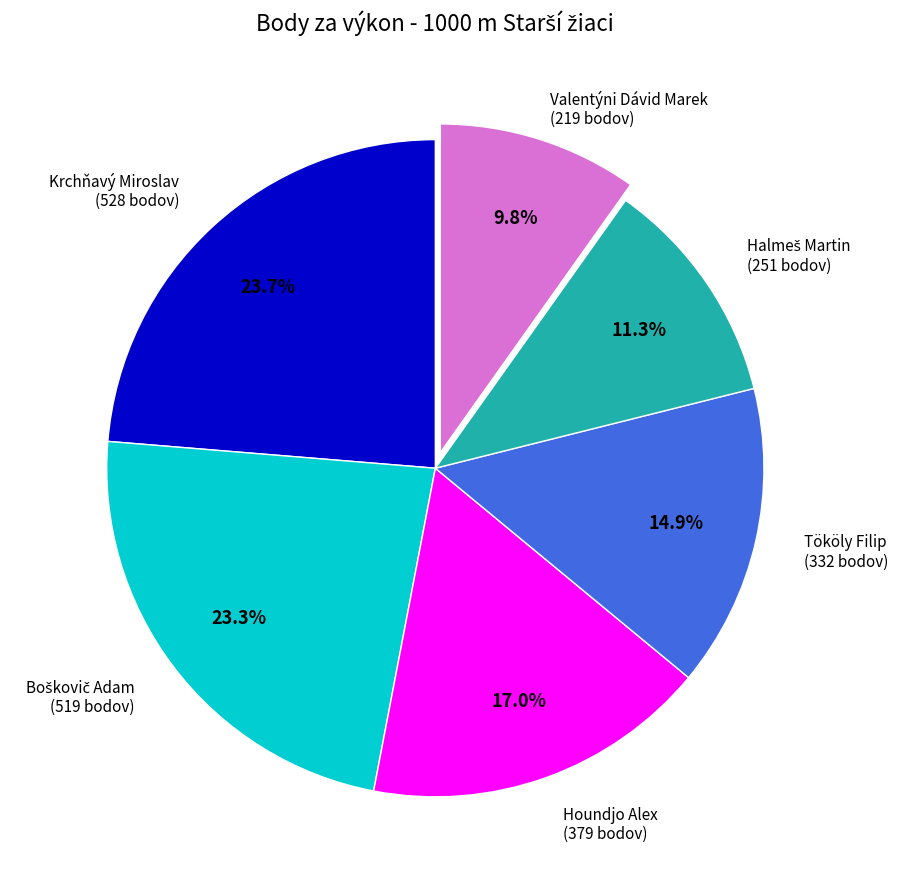

How many slices are in this pie chart?

6